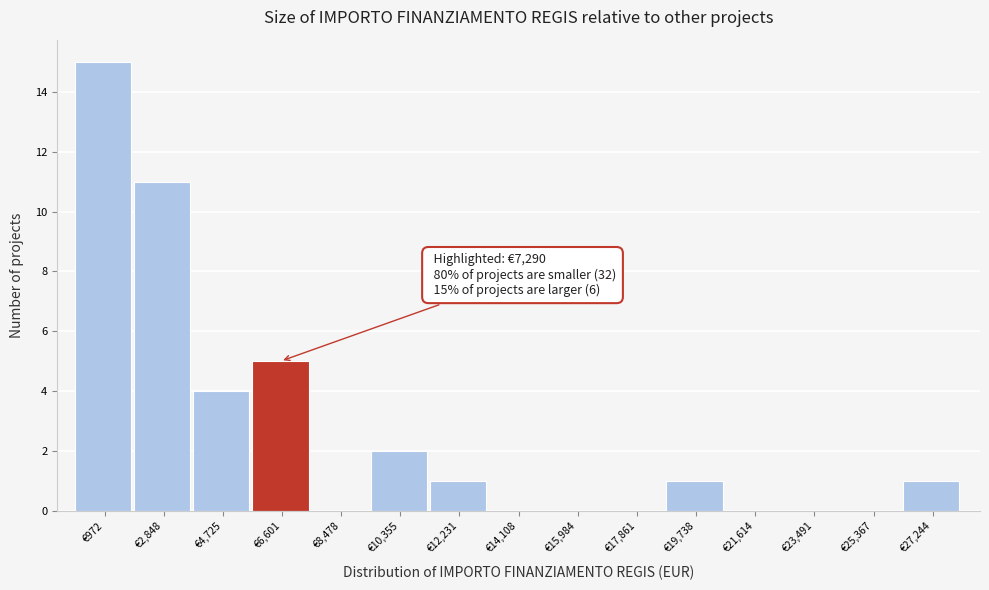

Reading left to right, what are all the values shown in this chart?

€972=15	€2,848=11	€4,725=4	€6,601=5	€8,478=0	€10,355=2	€12,231=1	€14,108=0	€15,984=0	€17,861=0	€19,738=1	€21,614=0	€23,491=0	€25,367=0	€27,244=1